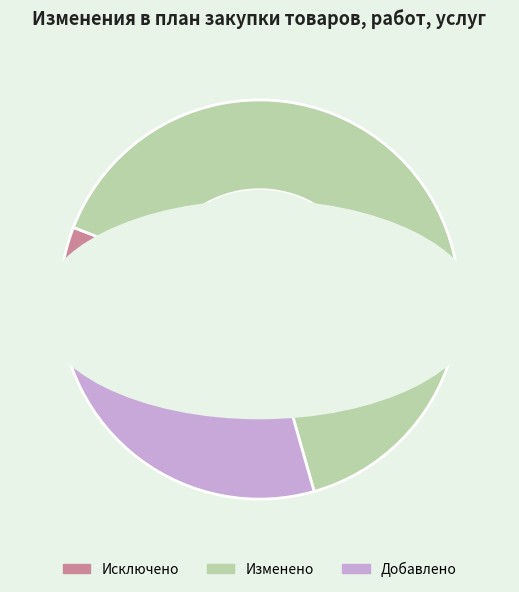

Is it true that Изменено is 65% of the pie?

True